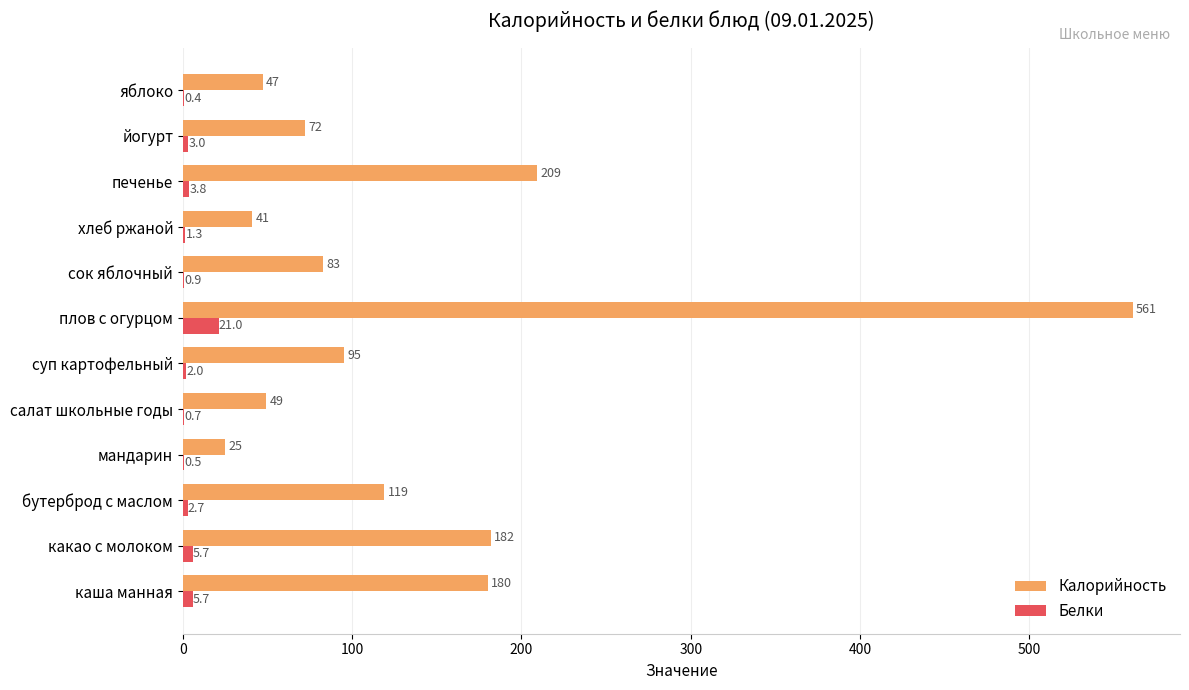

What is the greatest value displayed?

561.0